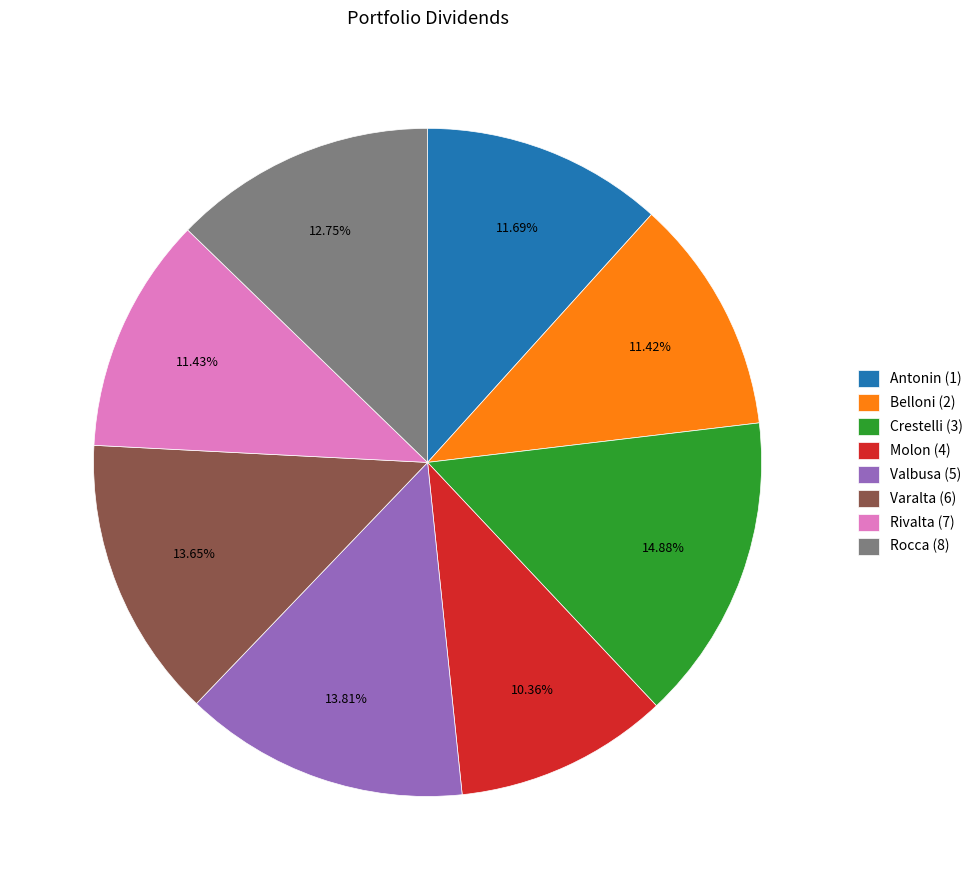

To the nearest percent, what is the difference between the largest and smallest slice percentages?

5%